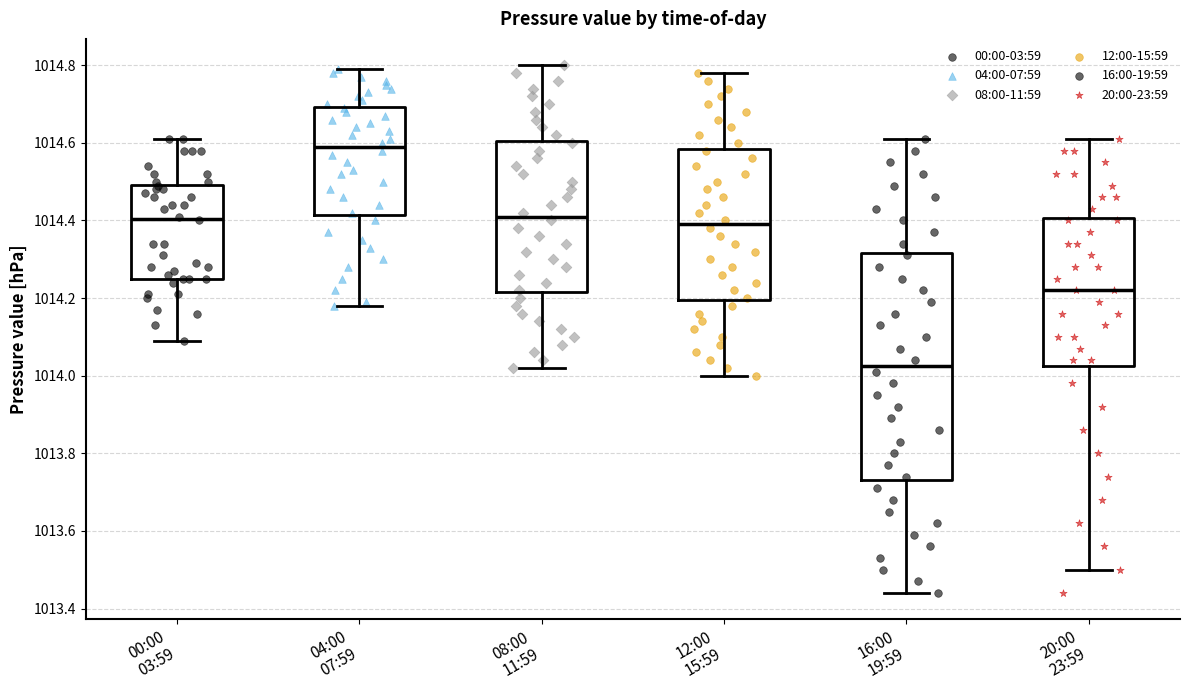

Reading left to right, read every box against the y-axis: the position of its median line, the range the box covers, and the ends of its whiskers. The values are not printed on the chart, so give them approximately, as read against the axis.

00:00 03:59: median 1014.40, box 1014.26 to 1014.50, whiskers 1014.10 to 1014.62
04:00 07:59: median 1014.60, box 1014.42 to 1014.70, whiskers 1014.18 to 1014.80
08:00 11:59: median 1014.42, box 1014.22 to 1014.60, whiskers 1014.02 to 1014.80
12:00 15:59: median 1014.40, box 1014.20 to 1014.58, whiskers 1014.00 to 1014.78
16:00 19:59: median 1014.02, box 1013.74 to 1014.32, whiskers 1013.44 to 1014.62
20:00 23:59: median 1014.22, box 1014.02 to 1014.40, whiskers 1013.50 to 1014.62